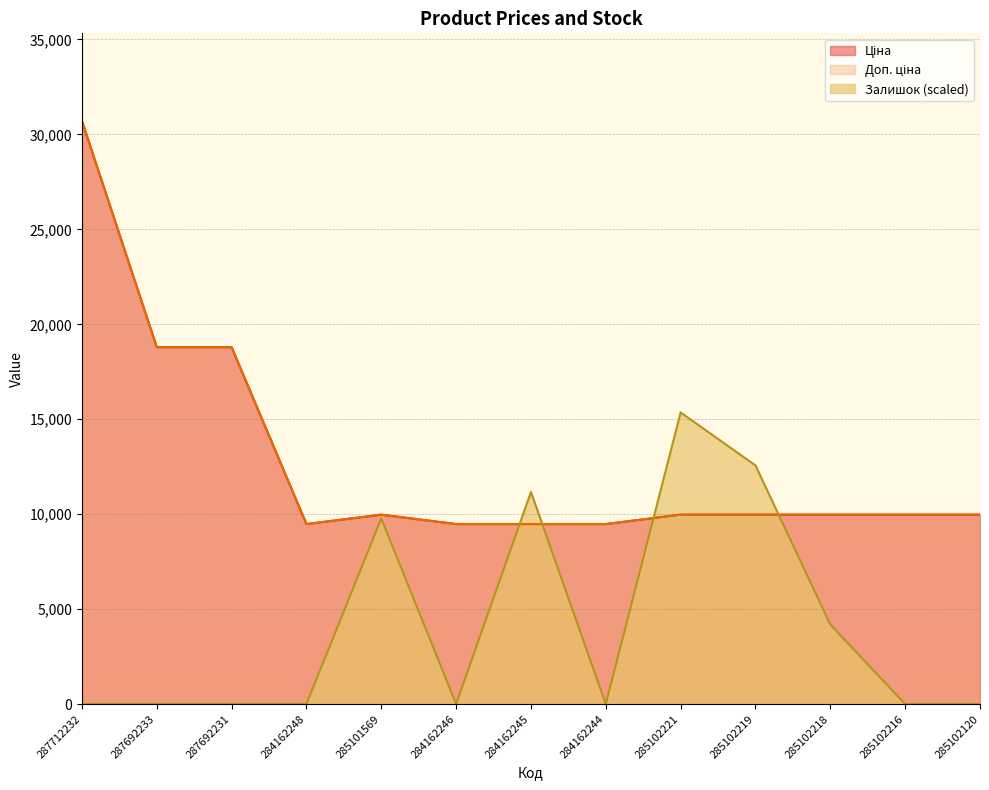

What is the difference between the maximum and minimum values in the Залишок series?

15358.6